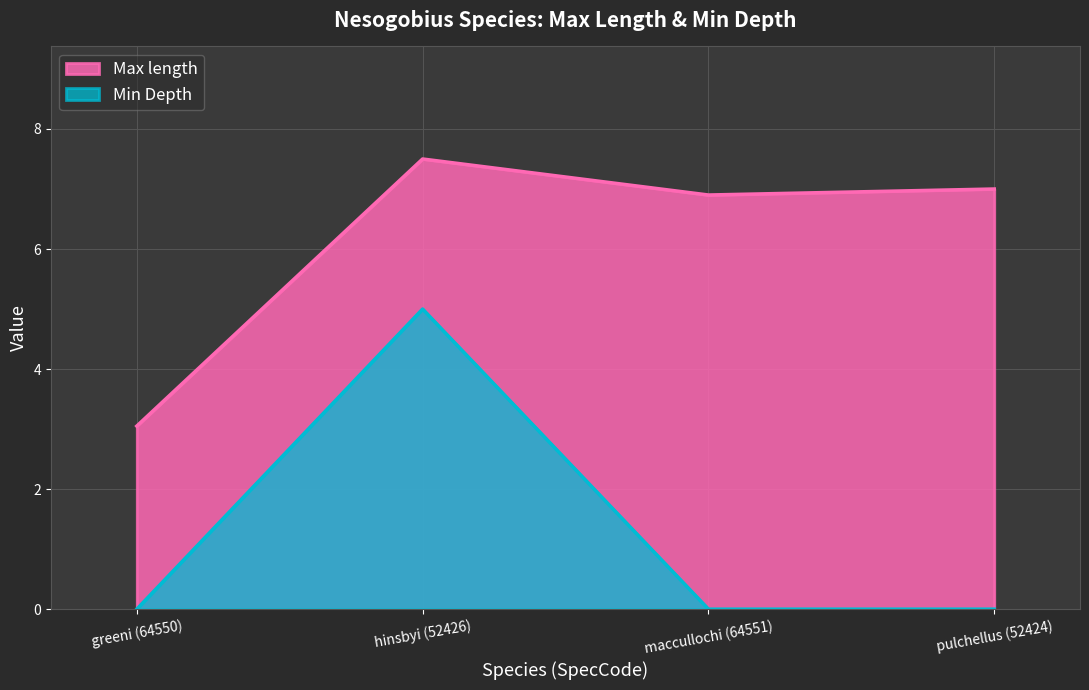

True or false: Max length has a value of 3.0 at greeni (64550).

True